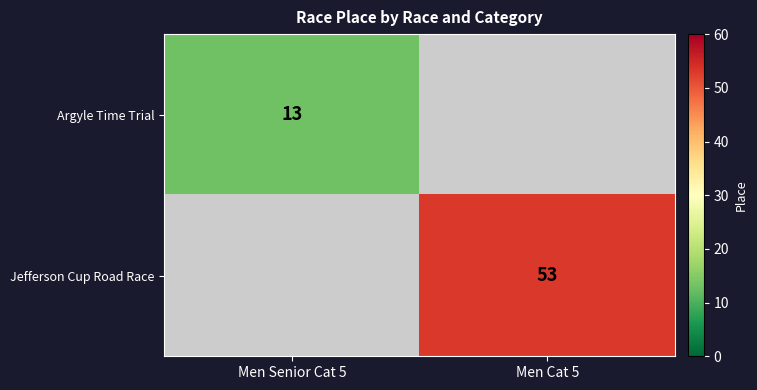

True or false: Jefferson Cup Road Race has a value of 82.1 at Men Cat 5.

False